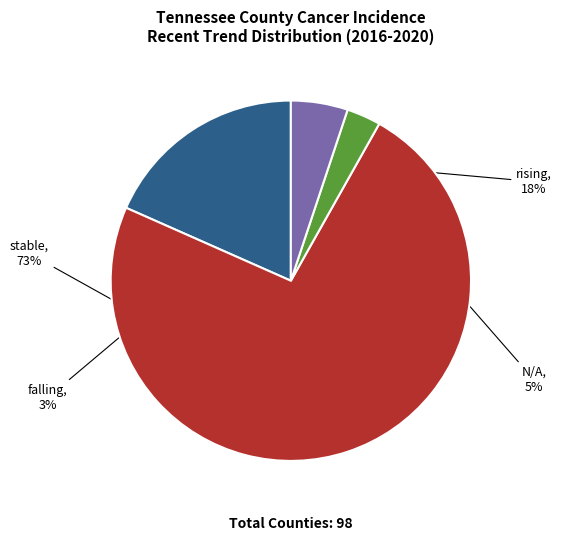

Is there any slice that represents more than half of the pie?

Yes